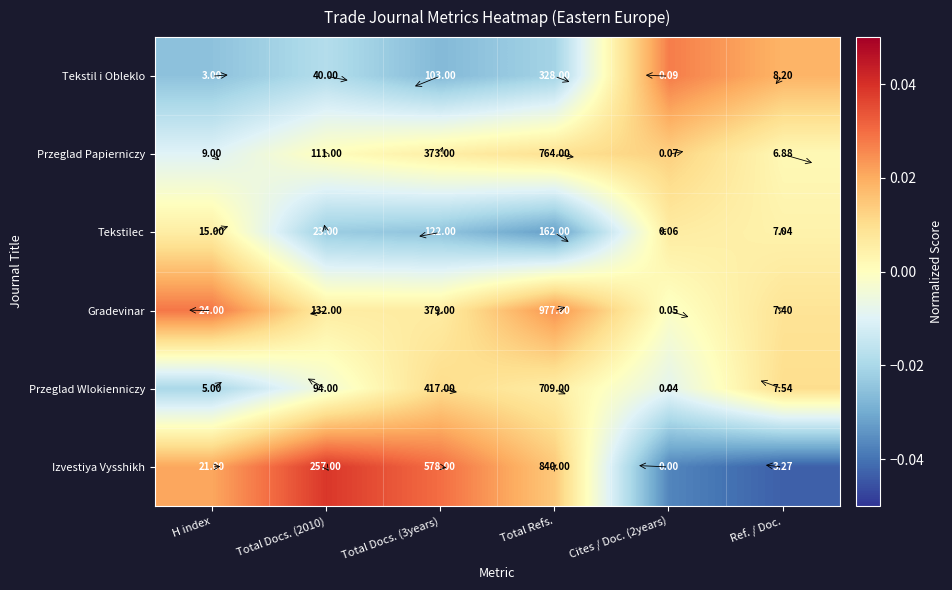

Which series changed the most between H index and Cites / Doc. (2years)?

Gradevinar